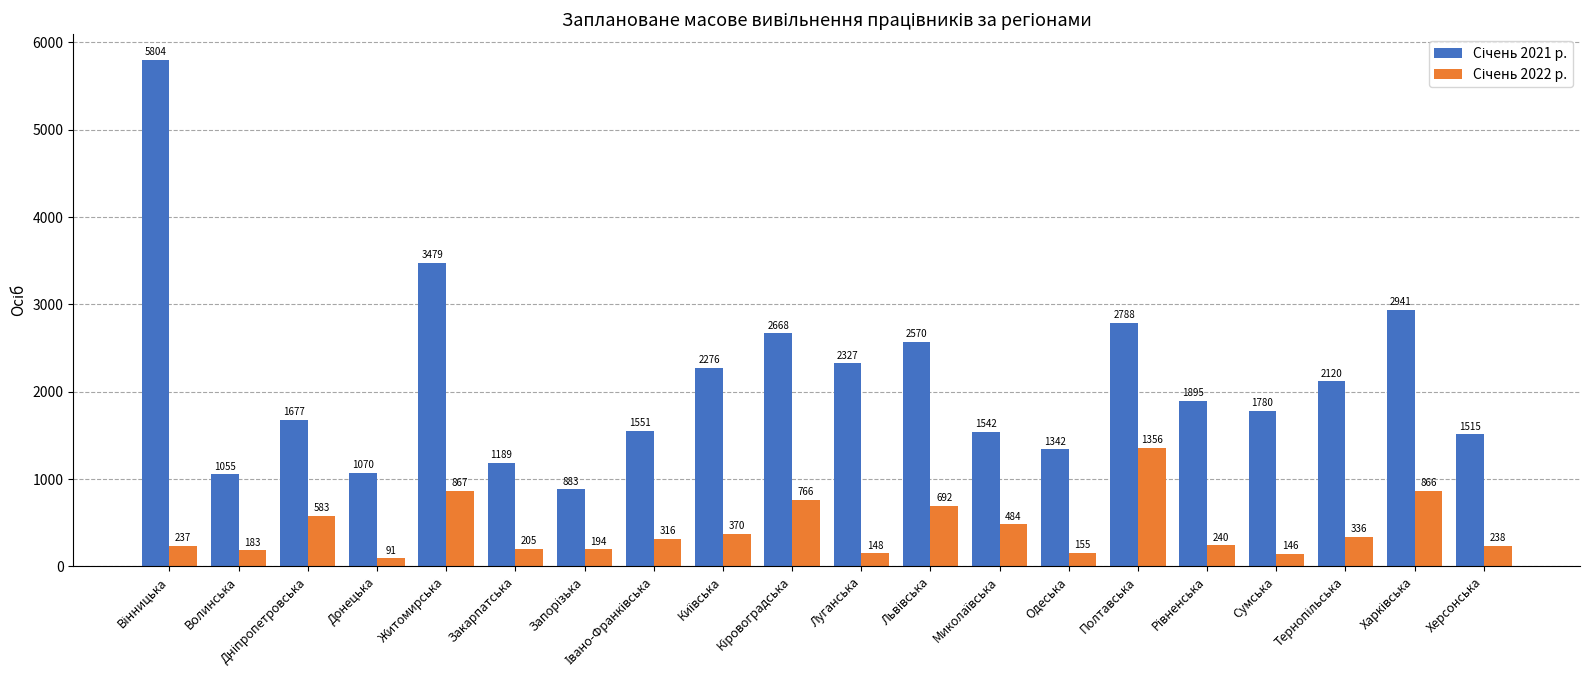

At how many categories does at least one series exceed 399?

20